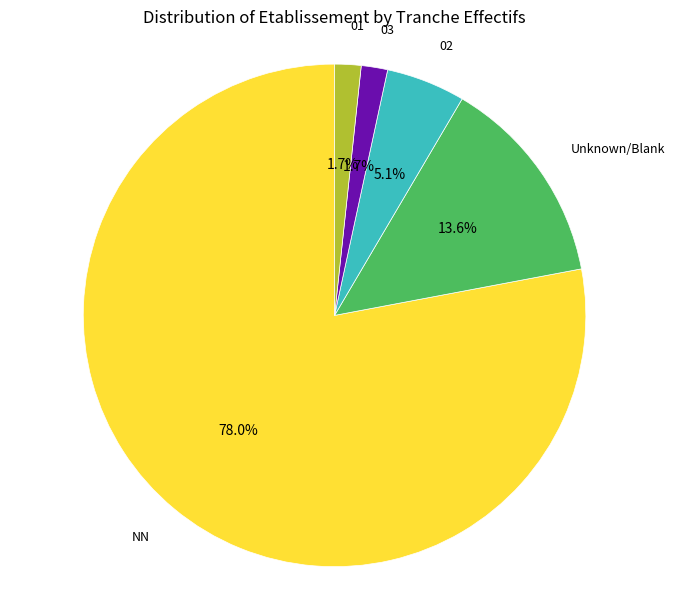

How many segments does this pie chart have?

5